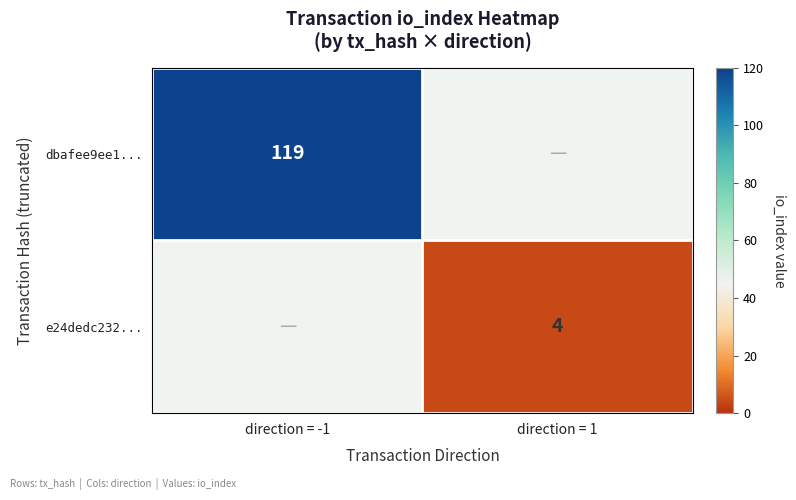

The e24dedc232... series shows 2 at direction = 1. True or false?

False